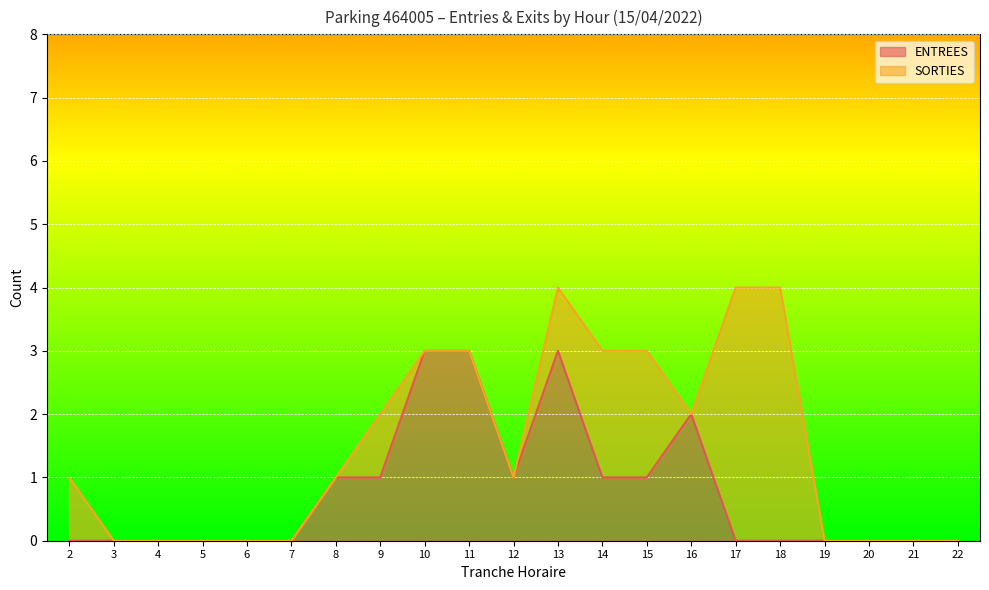

At which category does the chart reach its peak across all series?

10